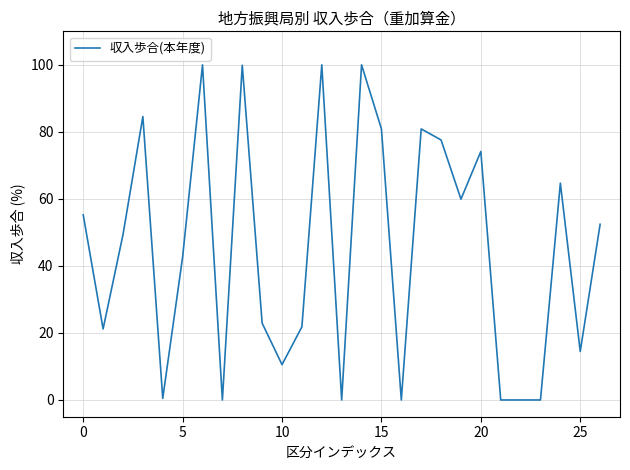

What is the sum of all values?

1213.7